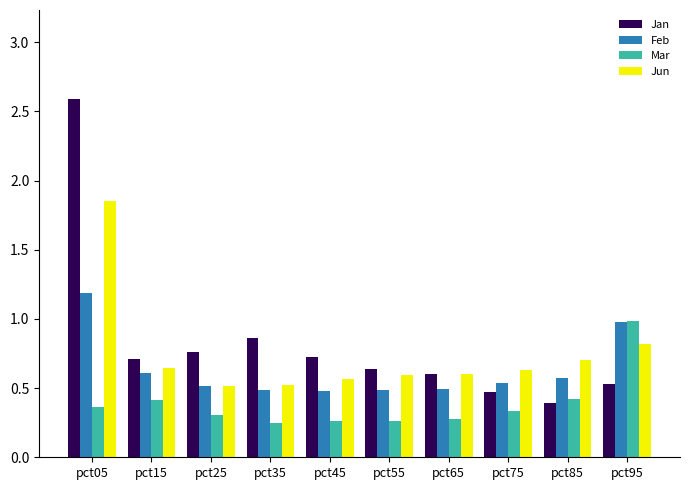

The Feb series shows 0.5 at pct65. True or false?

True